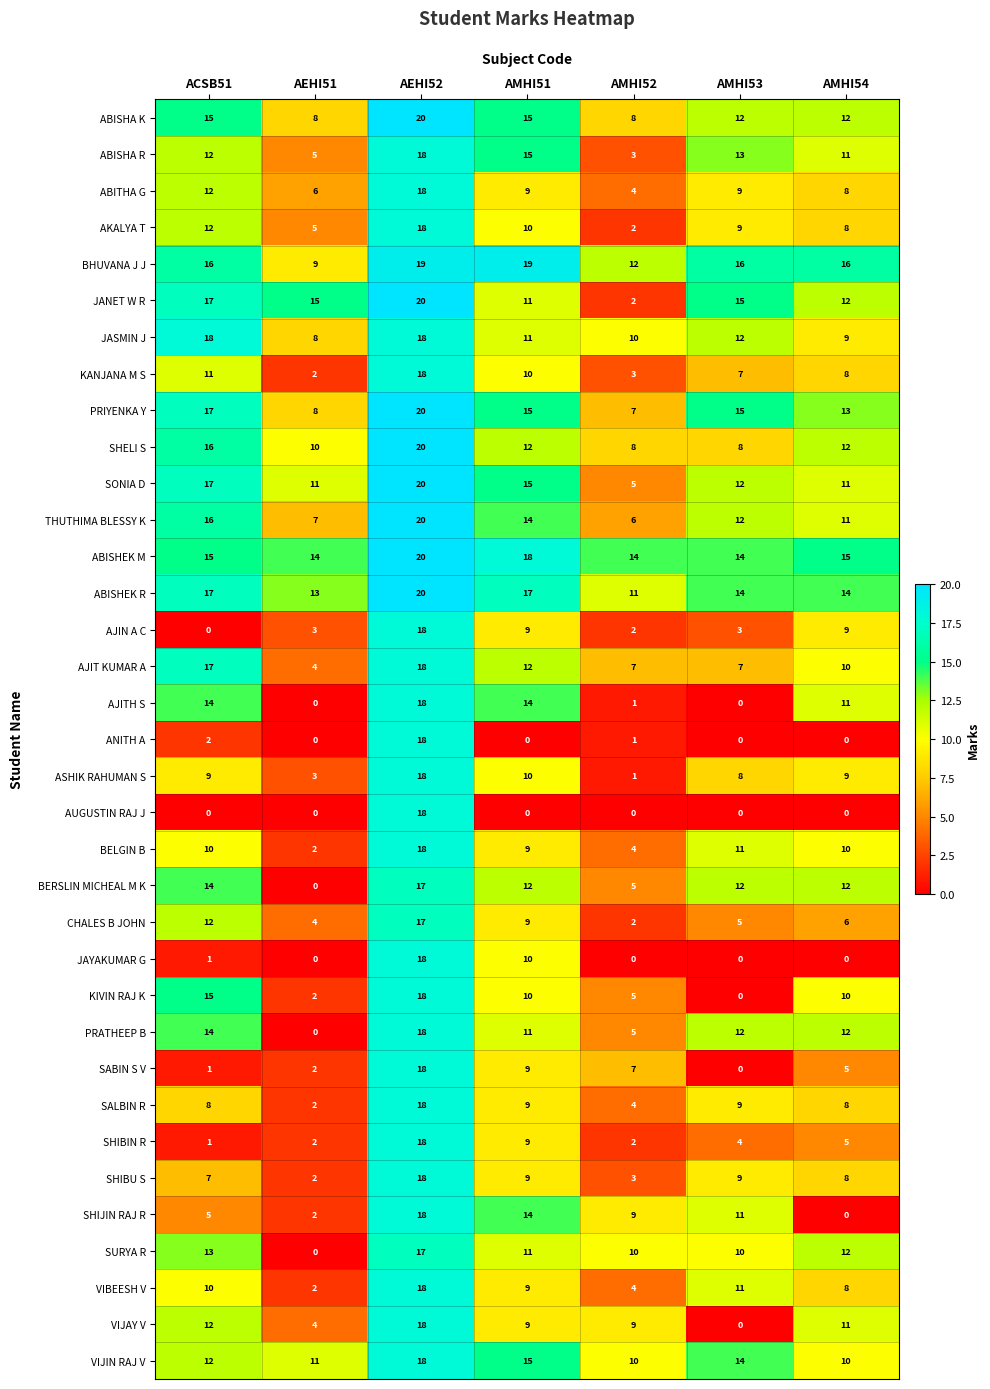

Which series has the largest total across all categories?

ABISHEK M